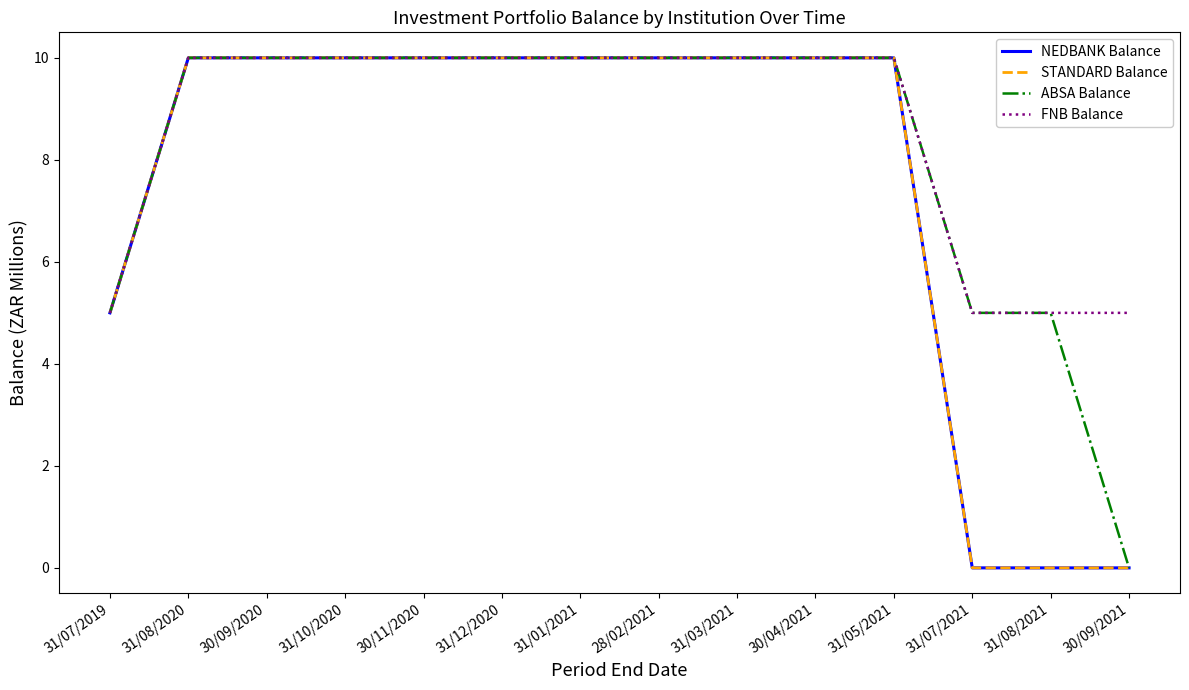

True or false: FNB Balance and STANDARD Balance cross at least once.

False